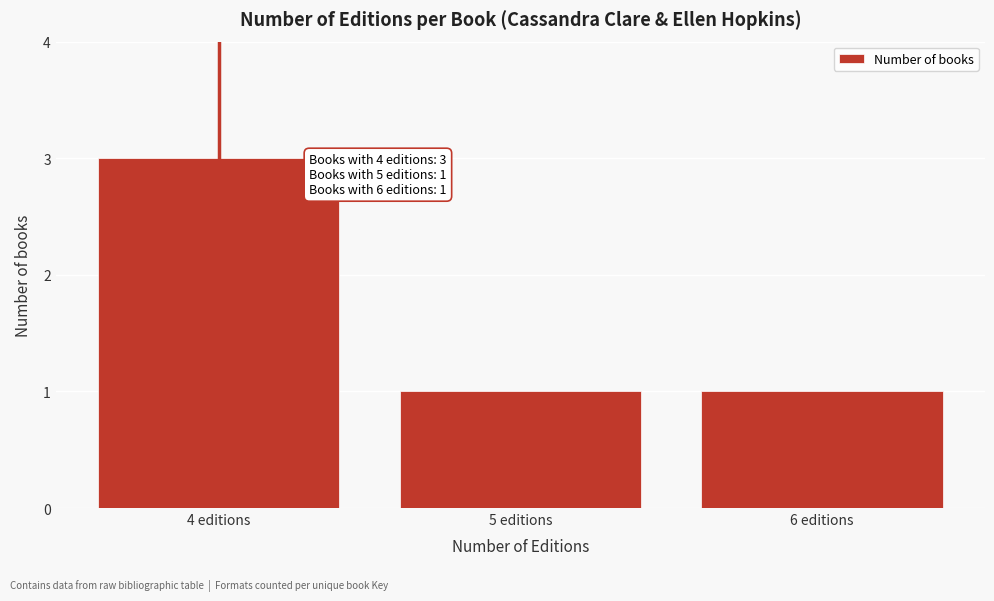

Reading left to right, extract all data points from this chart.

3	1	1